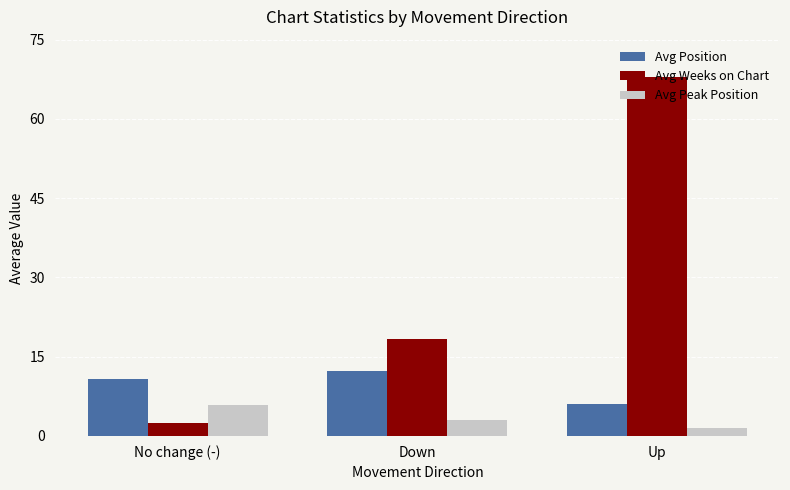

Is it true that Avg Position equals 10.7 at No change (-)?

True